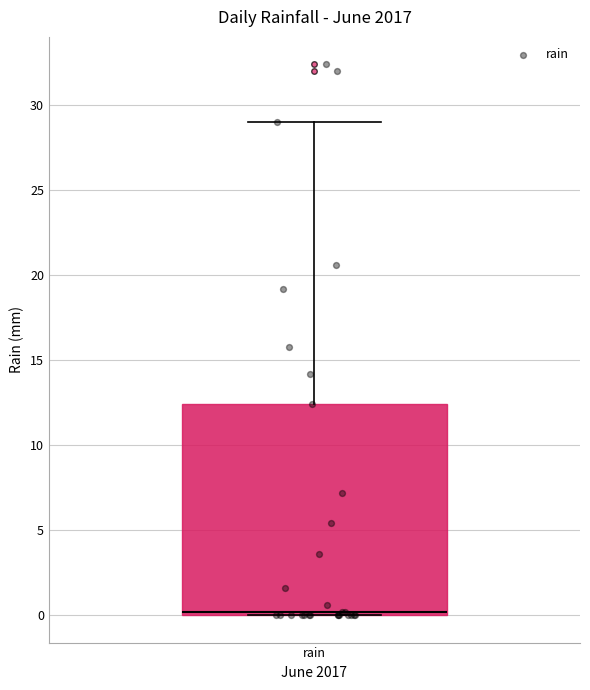

Transcribe this box plot: give where the median line is, the range the box spans, and where the two whiskers end, as read against the y-axis. The values are not printed on the chart, so give them approximately, as read against the axis.

median 0.0 (just above the box's lower edge), box 0.0 to 12.5, whiskers 0.0 to 29.0